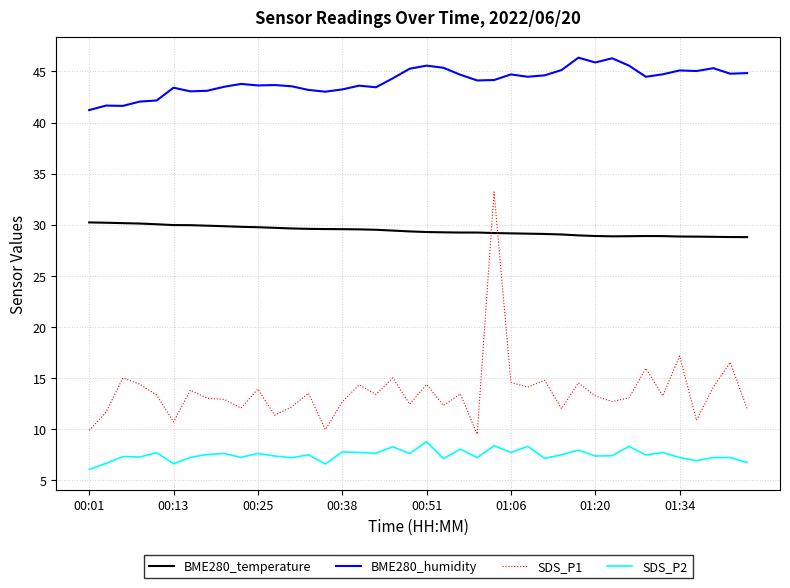

What is the greatest value displayed?

46.4